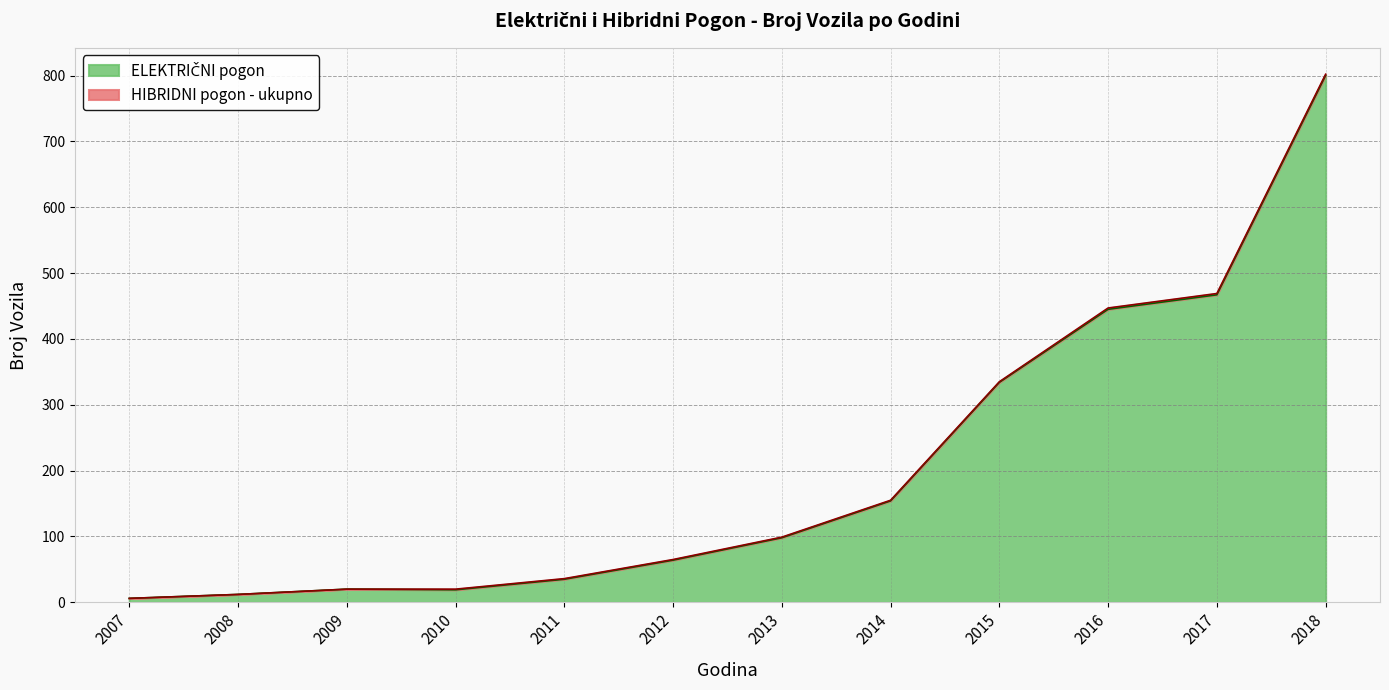

Does the chart have visible grid lines?

Yes